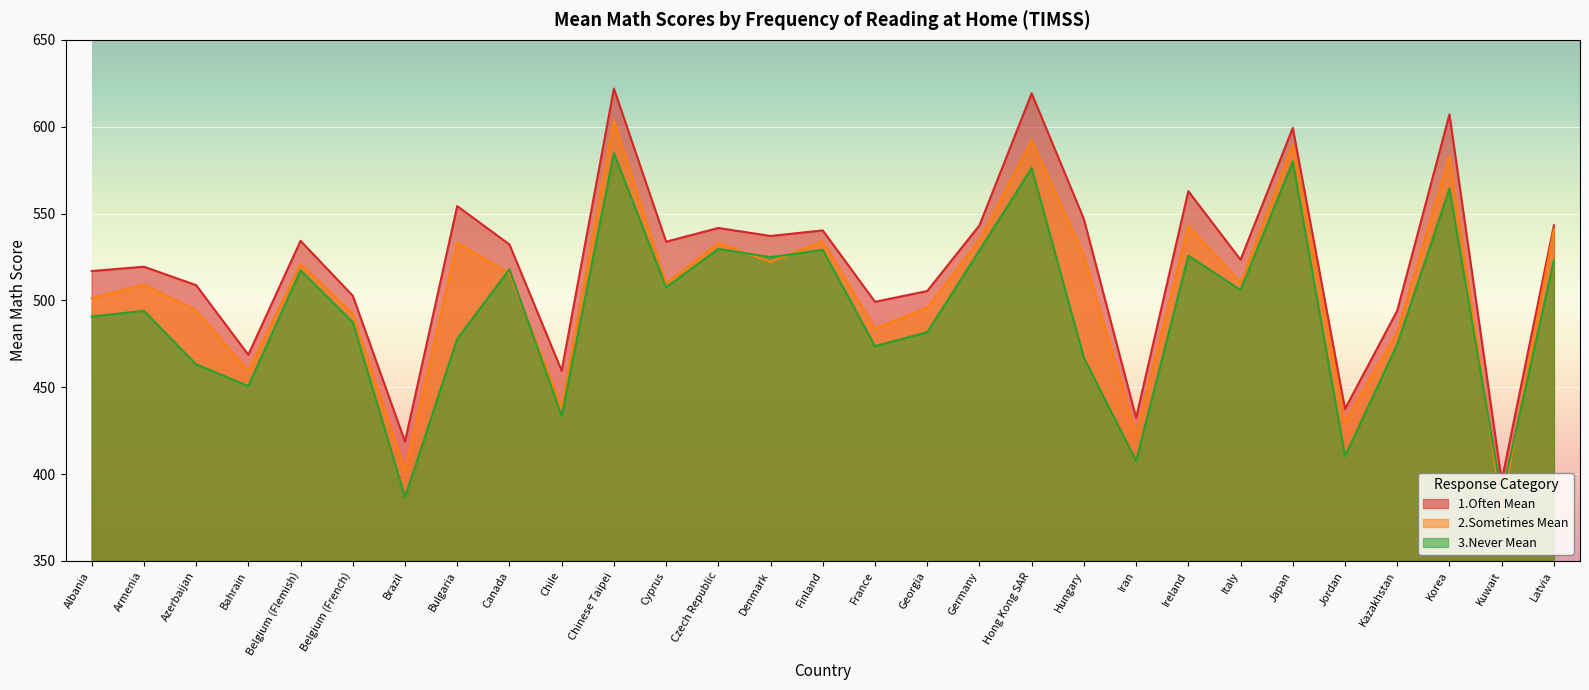

What is the total value across all series at Chile?

1331.8